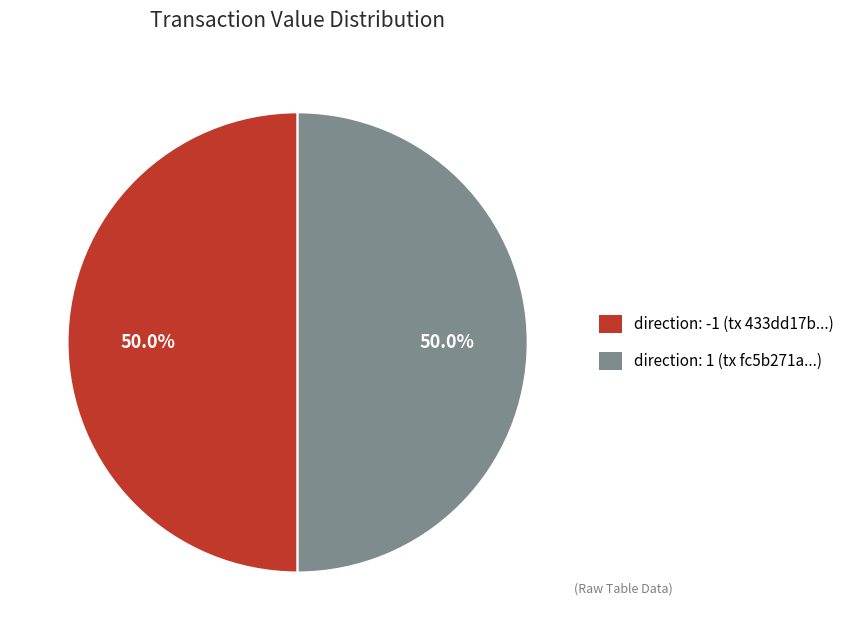

How many segments does this pie chart have?

2